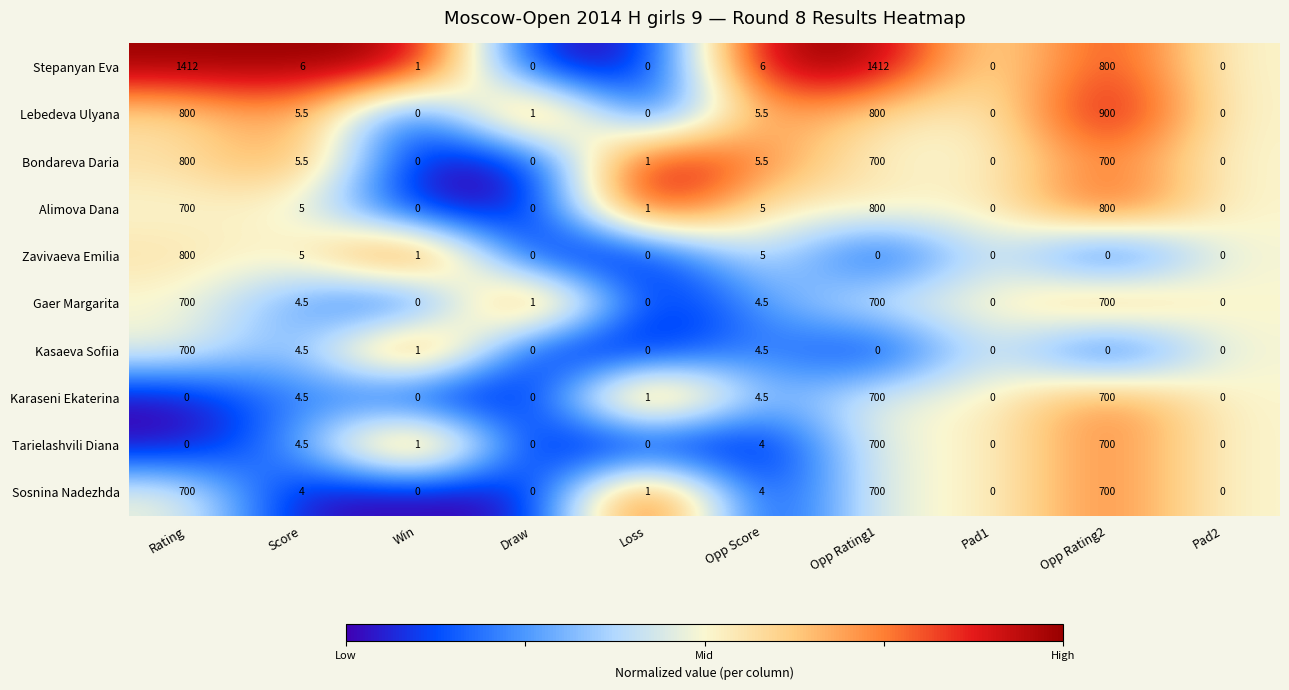

Where does the Karaseni Ekaterina series first go above 1?

Score